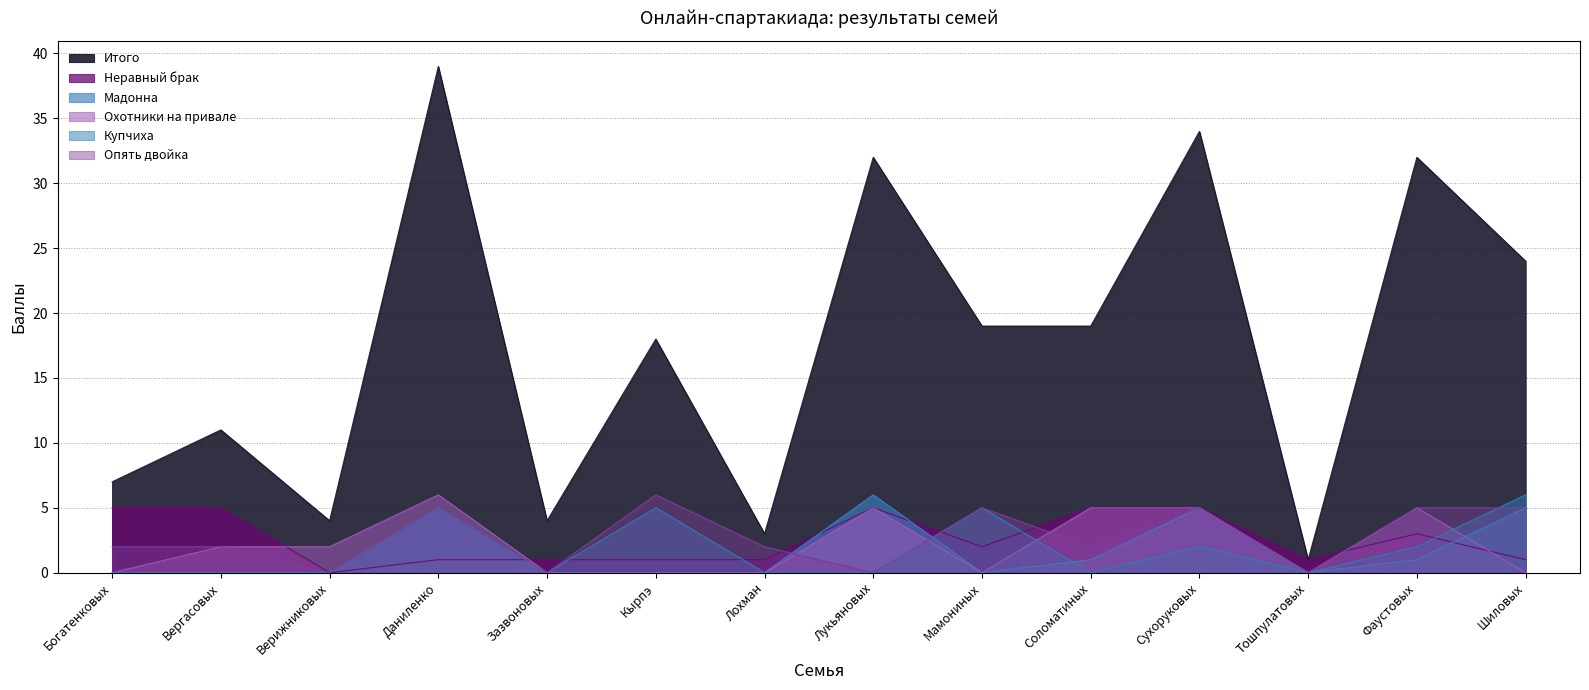

How many positive values does the Неравный брак series have?

13